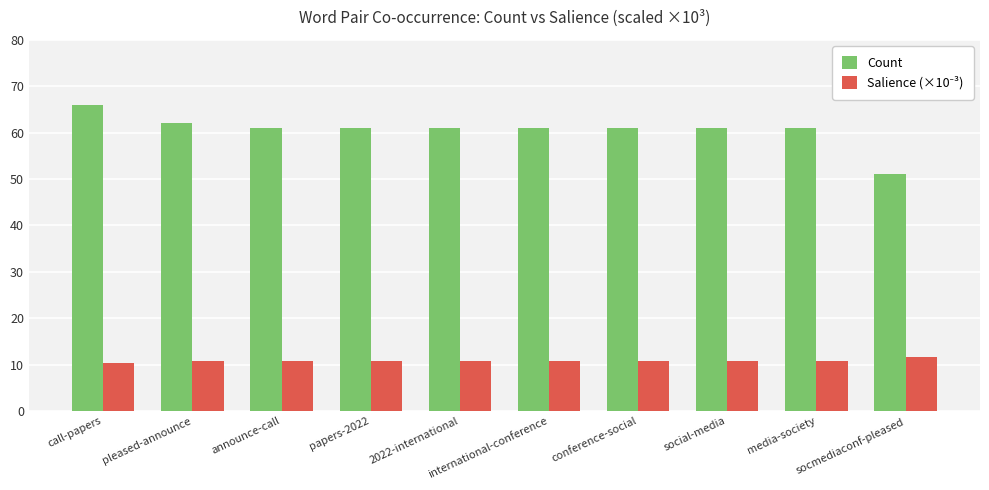

What value does the Count series have at socmediaconf-pleased?

51.0